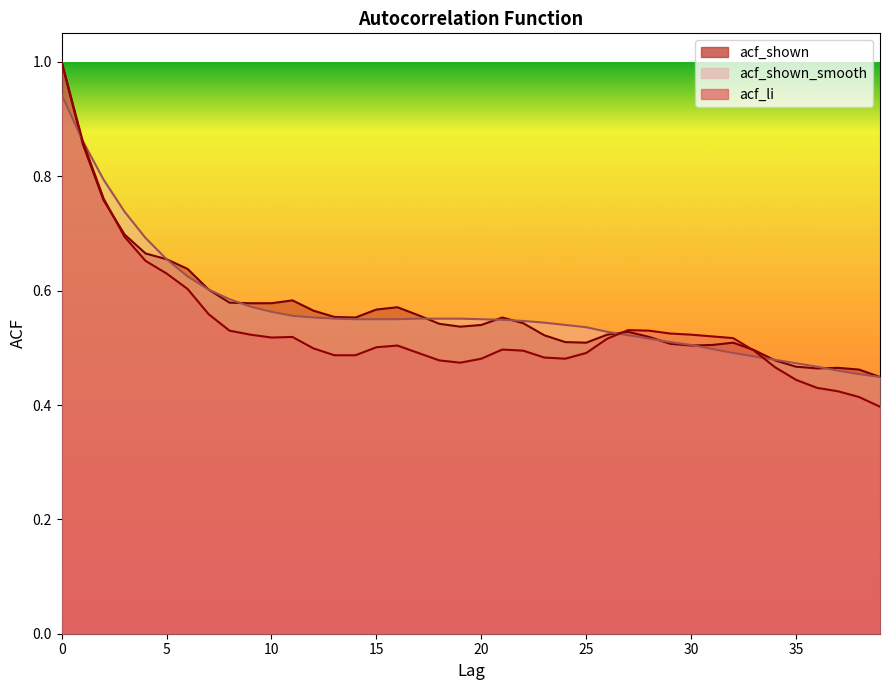

Reading right to left, transcribe all the data shown in this chart.

acf_li: 39=0.4	38=0.4	37=0.4	36=0.4	35=0.4	34=0.5	33=0.5	32=0.5	31=0.5	30=0.5	29=0.5	28=0.5	27=0.5	26=0.5	25=0.5	24=0.5	23=0.5	22=0.5	21=0.5	20=0.5	19=0.5	18=0.5	17=0.5	16=0.5	15=0.5	14=0.5	13=0.5	12=0.5	11=0.5	10=0.5	9=0.5	8=0.5	7=0.6	6=0.6	5=0.6	4=0.7	3=0.7	2=0.8	1=0.9	0=1.0
acf_shown: 39=0.4	38=0.5	37=0.5	36=0.5	35=0.5	34=0.5	33=0.5	32=0.5	31=0.5	30=0.5	29=0.5	28=0.5	27=0.5	26=0.5	25=0.5	24=0.5	23=0.5	22=0.5	21=0.6	20=0.5	19=0.5	18=0.5	17=0.6	16=0.6	15=0.6	14=0.6	13=0.6	12=0.6	11=0.6	10=0.6	9=0.6	8=0.6	7=0.6	6=0.6	5=0.7	4=0.7	3=0.7	2=0.8	1=0.9	0=1.0
acf_shown_smooth: 39=0.4	38=0.5	37=0.5	36=0.5	35=0.5	34=0.5	33=0.5	32=0.5	31=0.5	30=0.5	29=0.5	28=0.5	27=0.5	26=0.5	25=0.5	24=0.5	23=0.5	22=0.5	21=0.5	20=0.6	19=0.6	18=0.6	17=0.6	16=0.6	15=0.6	14=0.6	13=0.6	12=0.6	11=0.6	10=0.6	9=0.6	8=0.6	7=0.6	6=0.6	5=0.7	4=0.7	3=0.7	2=0.8	1=0.9	0=0.9